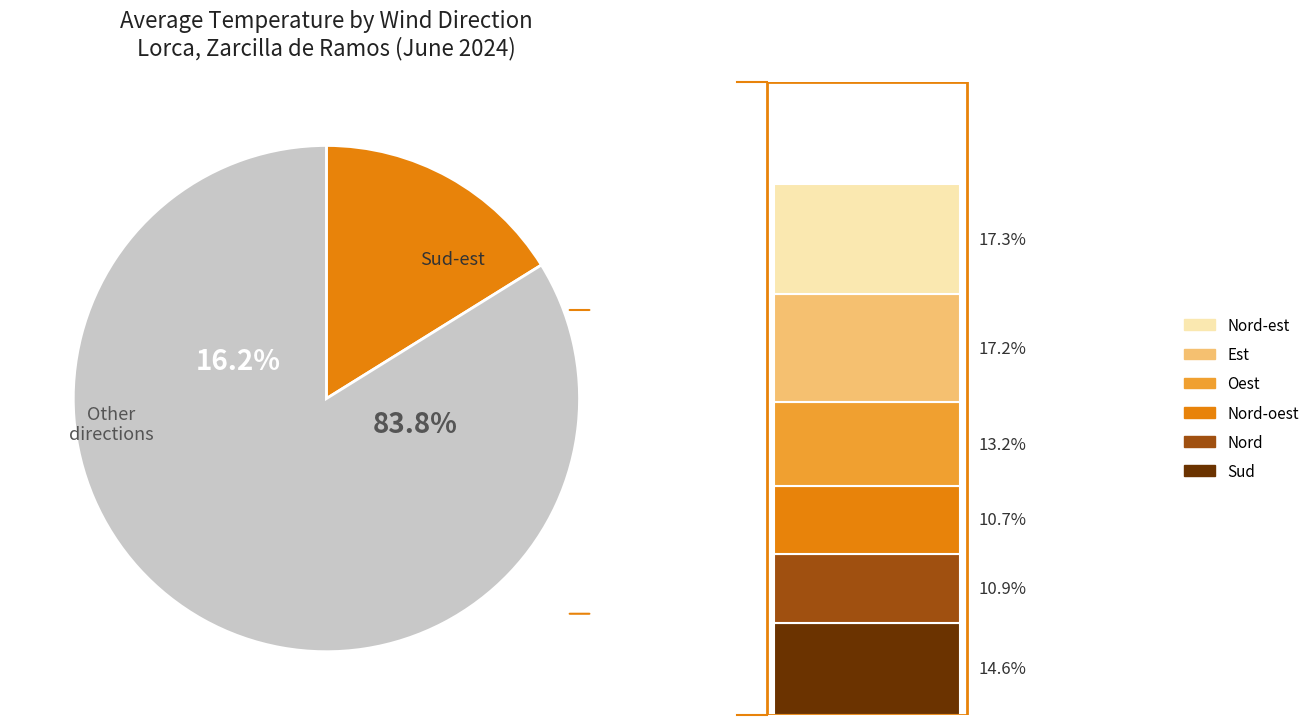

To the nearest percent, what is the average slice percentage?

14%